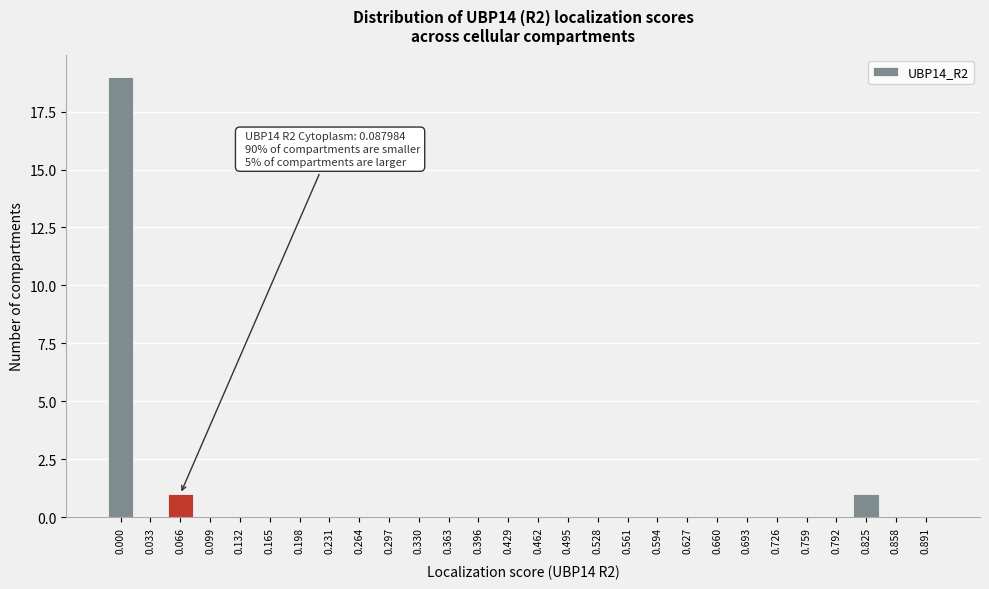

Reading left to right, extract all data points from this chart.

0.000=19	0.033=0	0.066=1	0.099=0	0.132=0	0.165=0	0.198=0	0.231=0	0.264=0	0.297=0	0.330=0	0.363=0	0.396=0	0.429=0	0.462=0	0.495=0	0.528=0	0.561=0	0.594=0	0.627=0	0.660=0	0.693=0	0.726=0	0.759=0	0.792=0	0.825=1	0.858=0	0.891=0